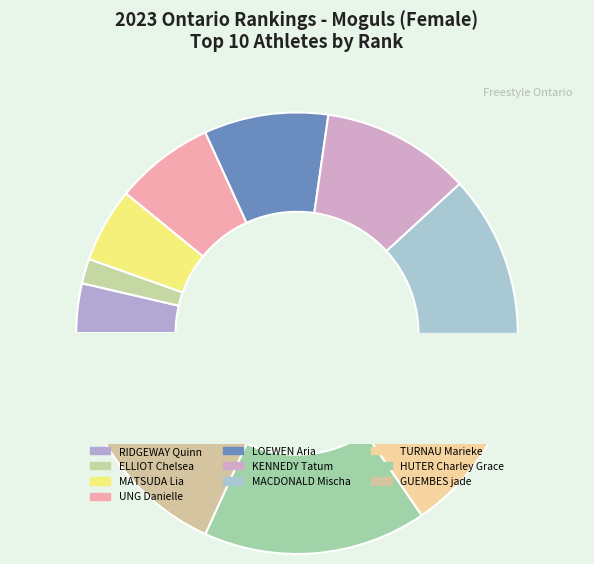

Does MACDONALD Mischa account for over 50% of the chart?

No